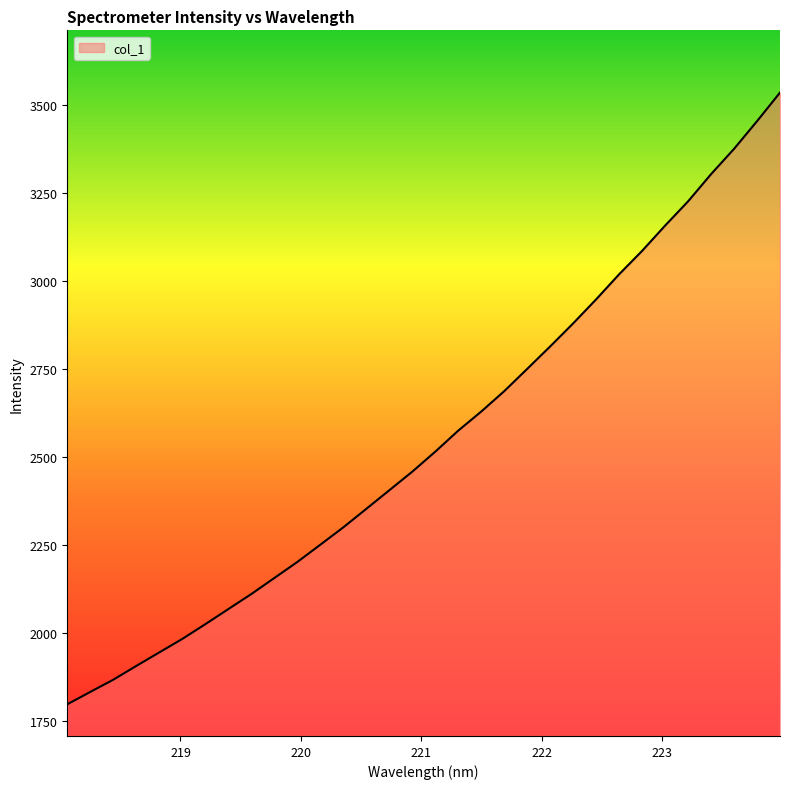

What is the greatest value displayed?

3534.5